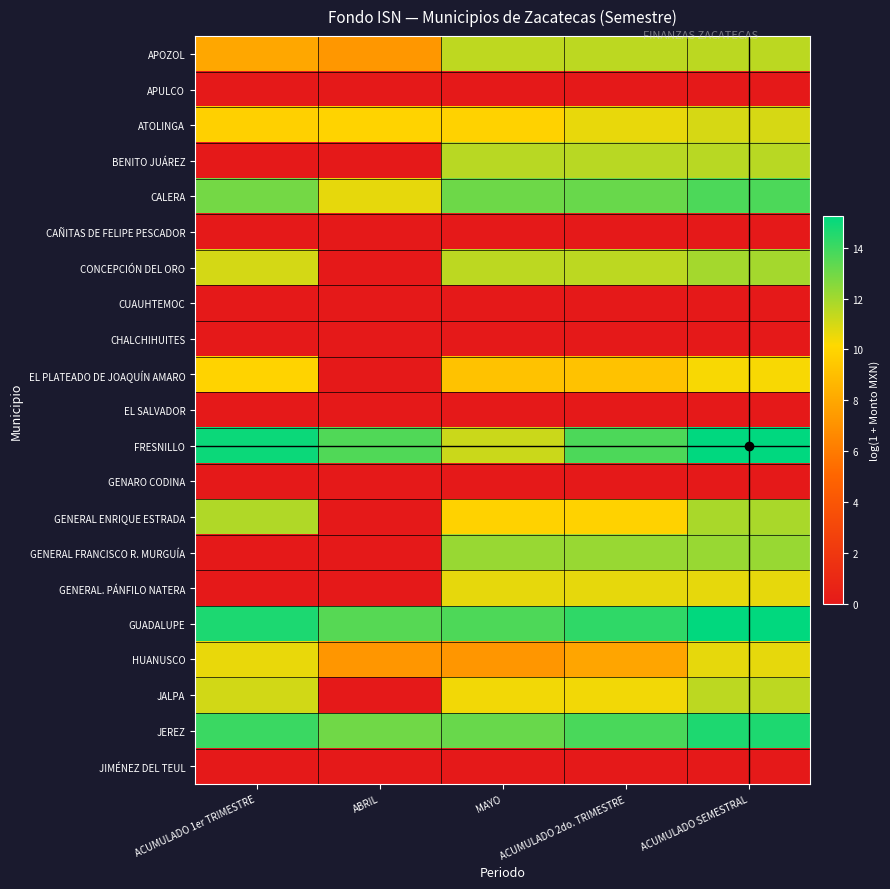

Between MAYO and ACUMULADO 1er TRIMESTRE, which is larger?

MAYO